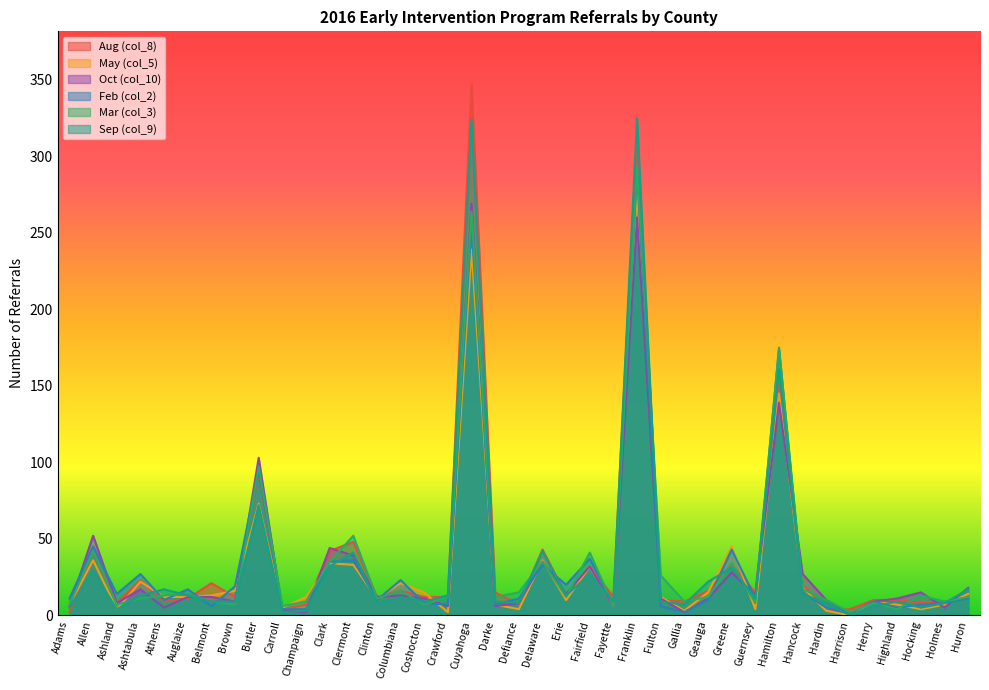

What is the total value across all series at Allen?

246